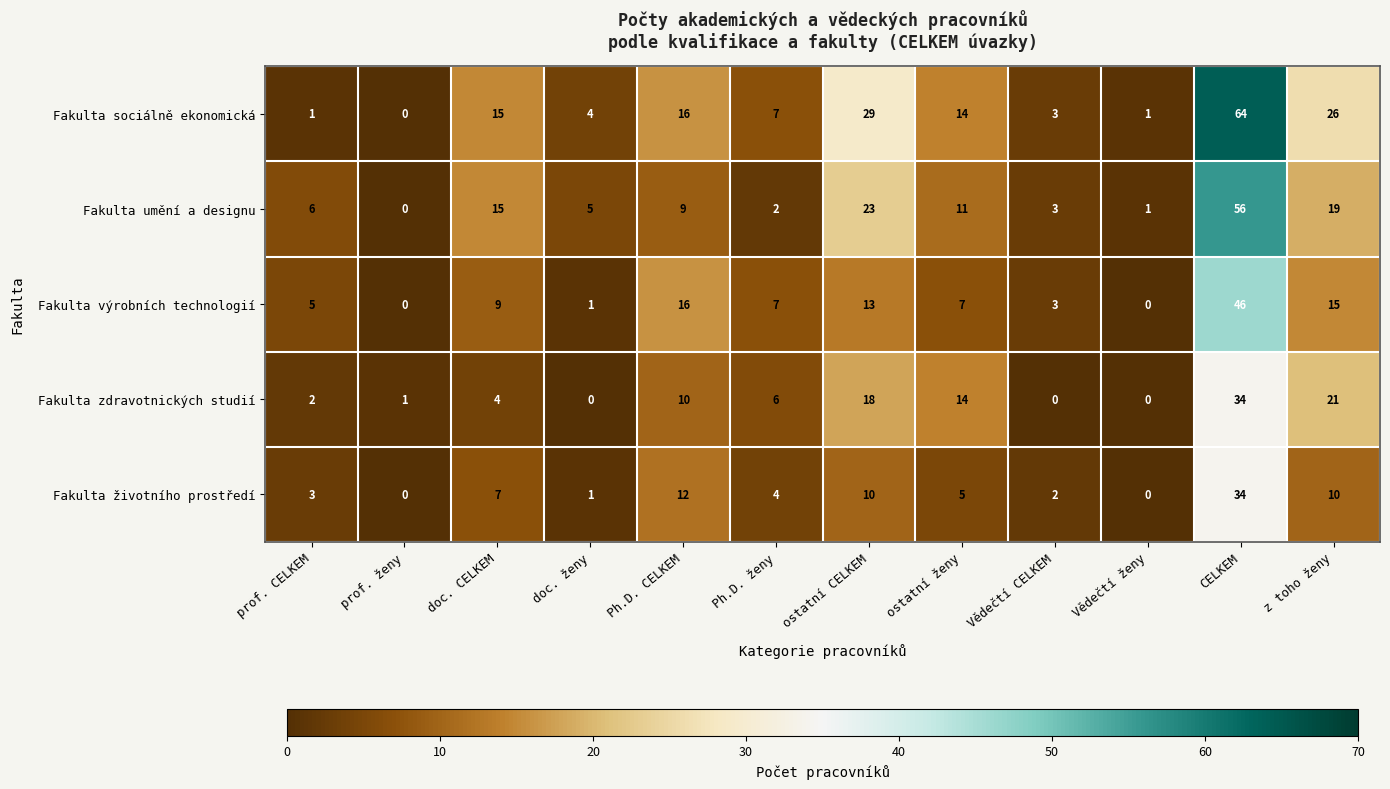

What is the maximum value for Fakulta výrobních technologií?

46